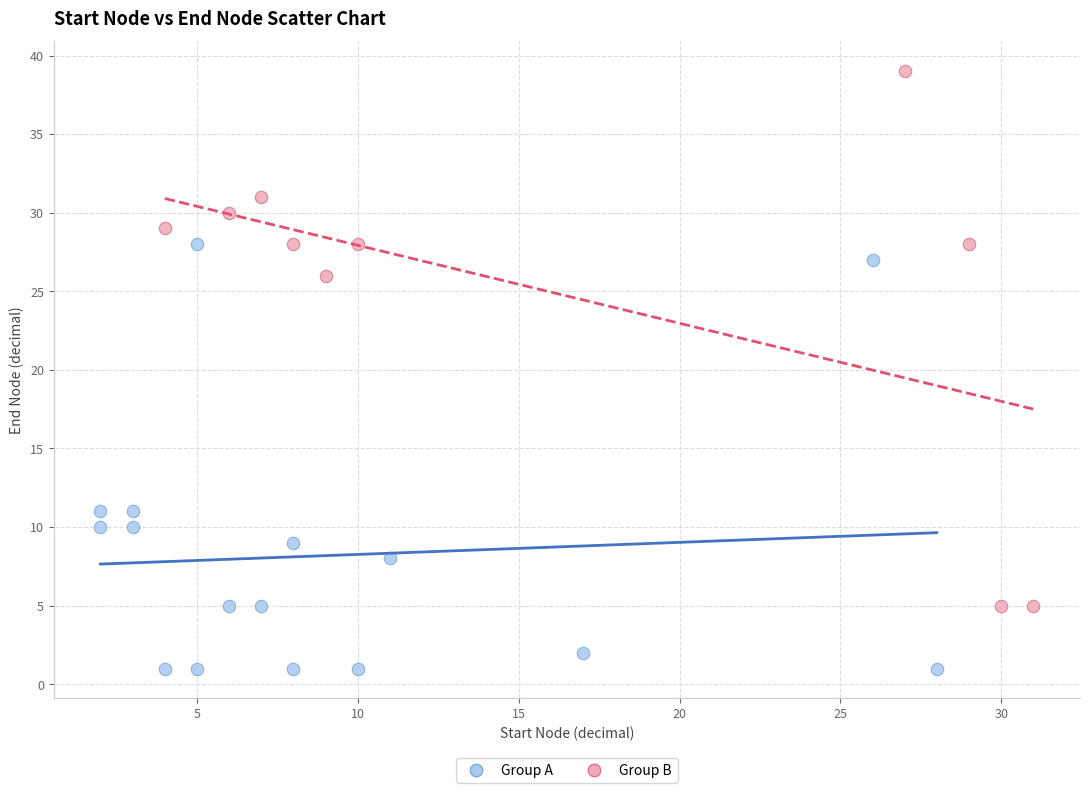

Which series has the largest Y range (max minus min)?

Group B